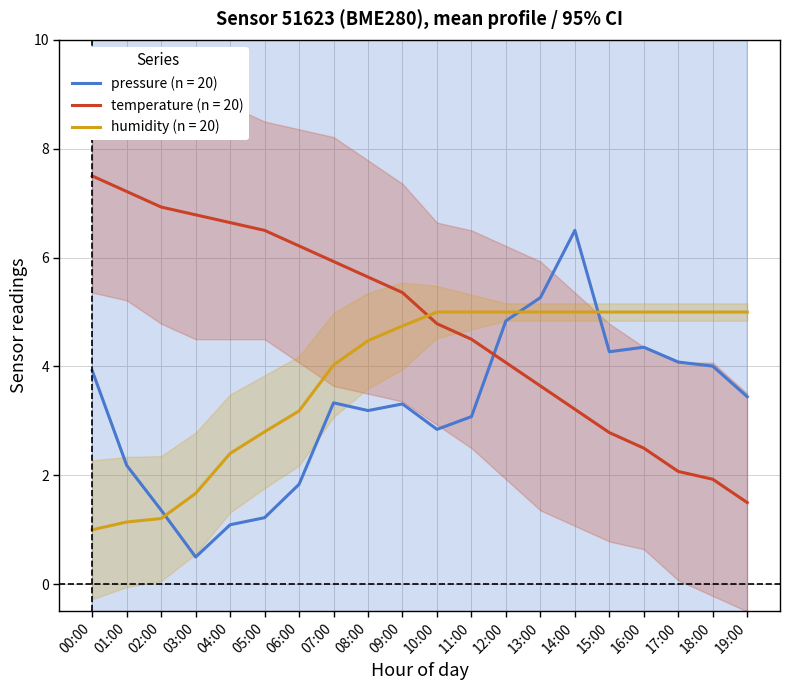

Count the number of categories in the chart.

20